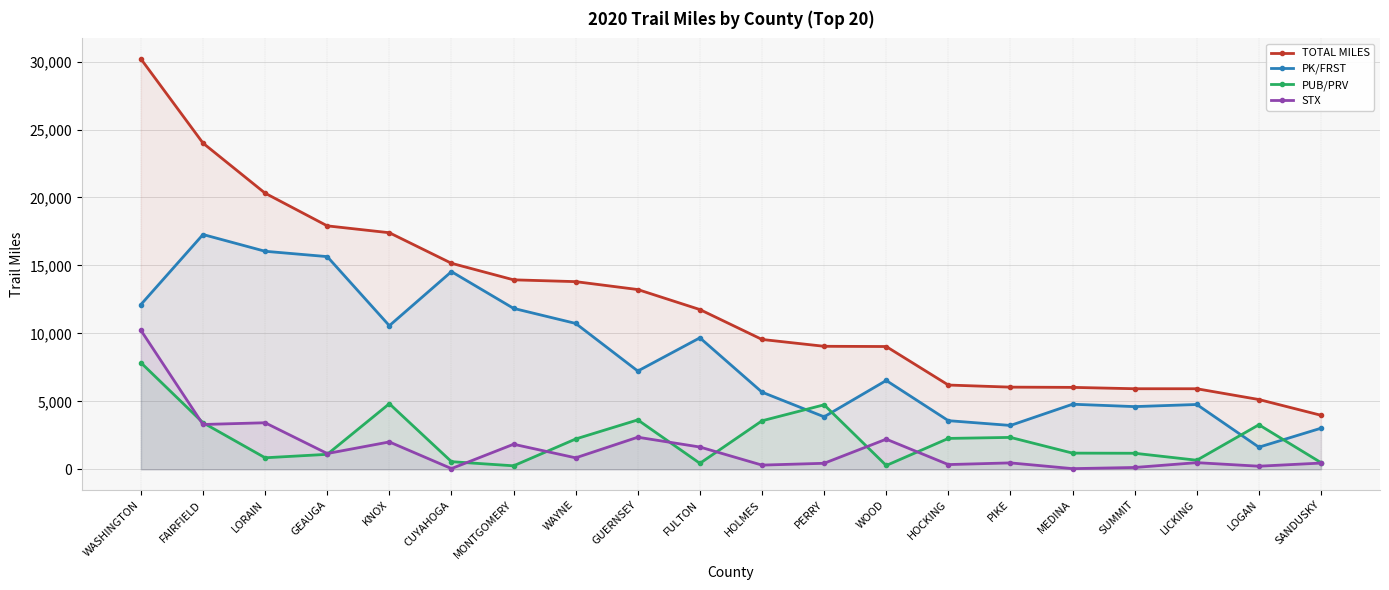

What are all the series names shown in the legend?

TOTAL MILES, PK/FRST, PUB/PRV, STX